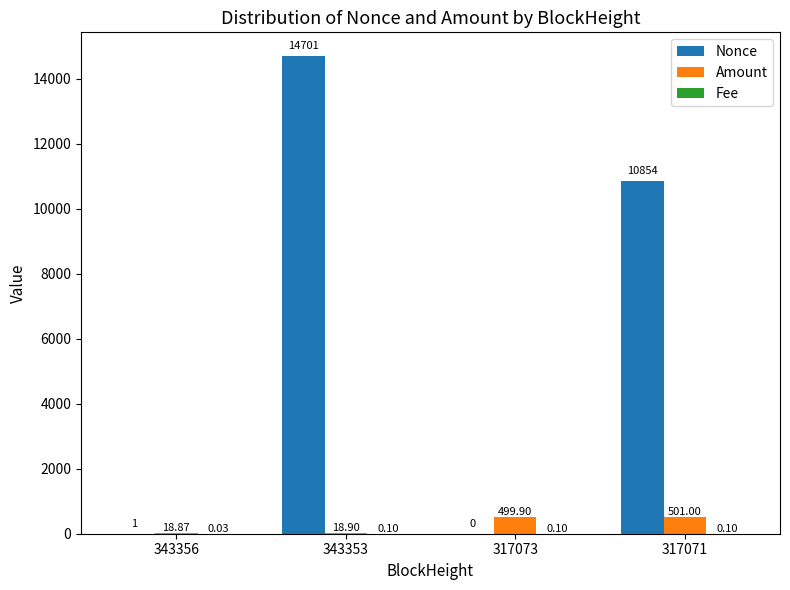

Between 343353 and 317073, which series saw the biggest shift?

Nonce